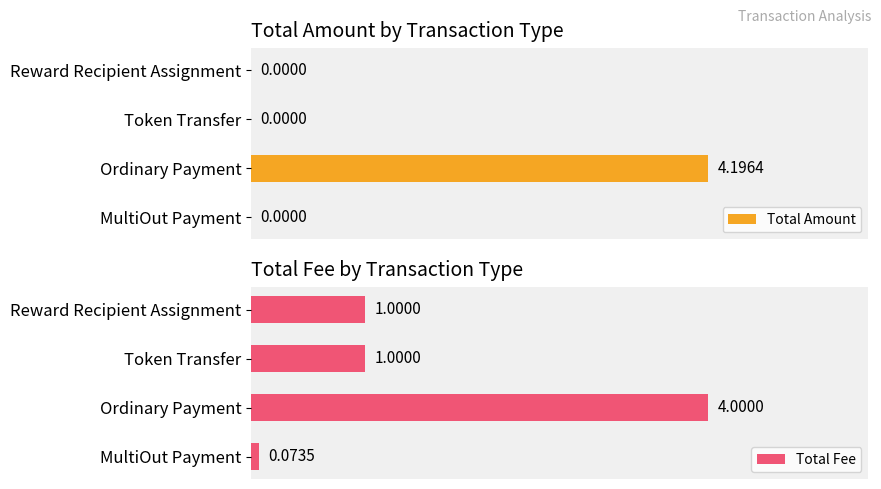

How many categories are shown in the chart?

4